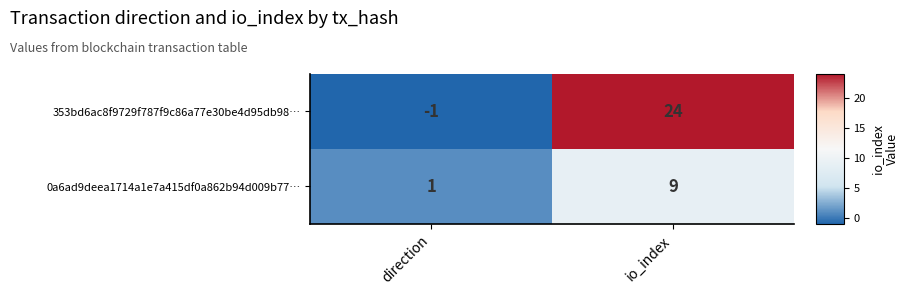

Which series has the largest total across all categories?

353bd6ac8f9729f787f9c86a77e30be4d95db98…